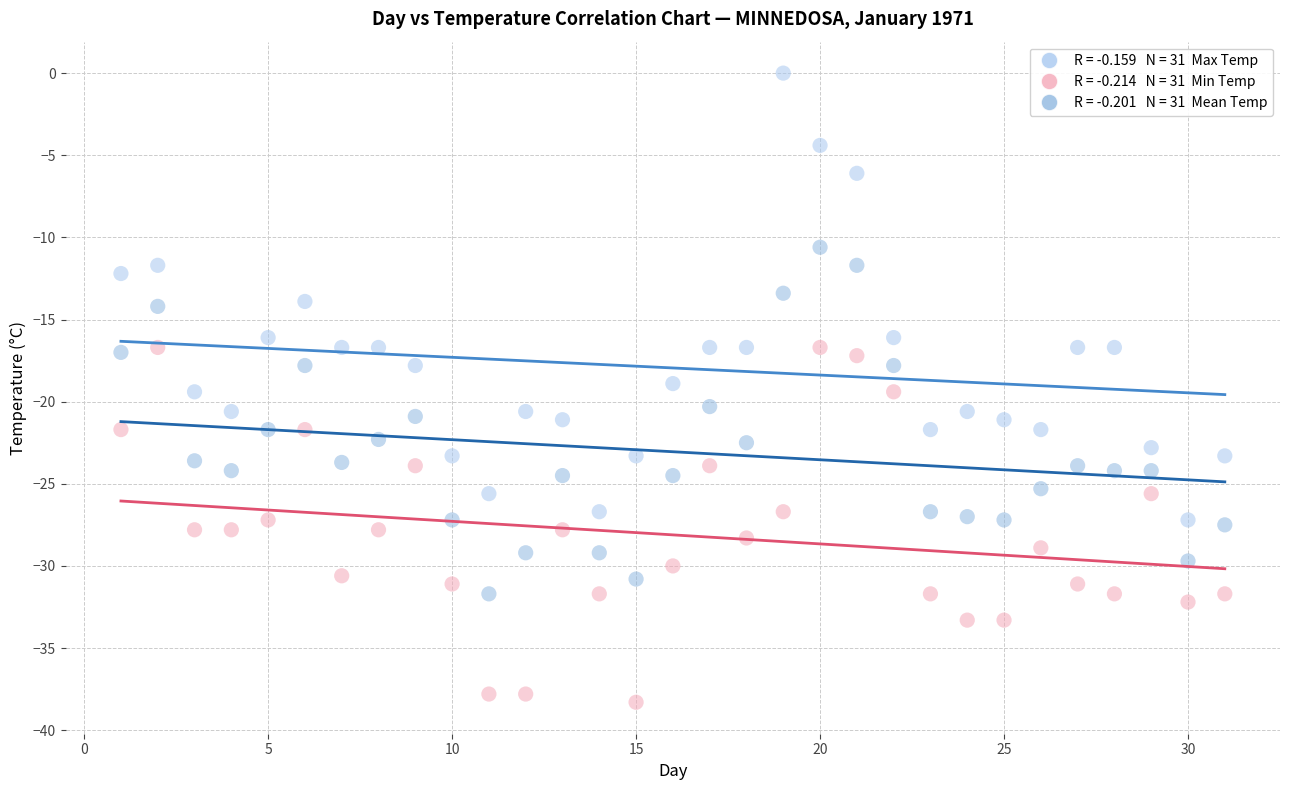

Across all data points, what is the range of X values (max minus min)?

30.0